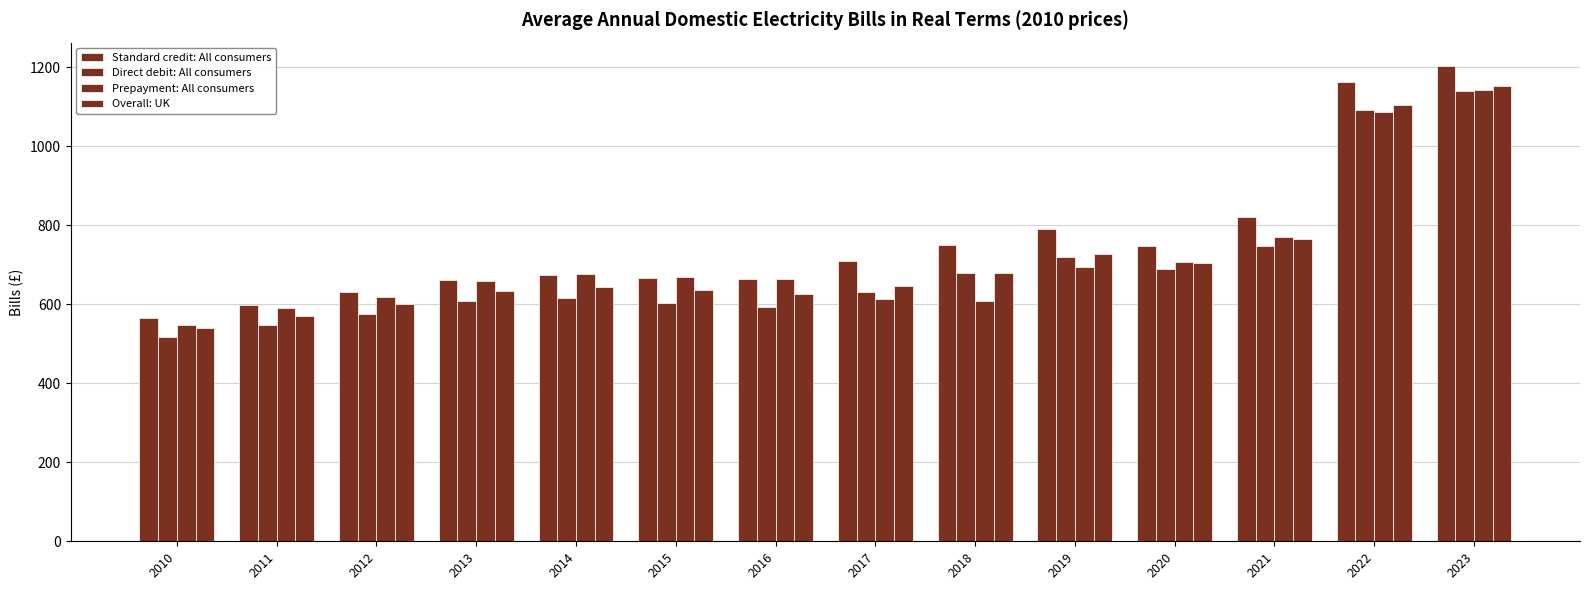

Where is Overall: UK nearest to the value 845?

2021